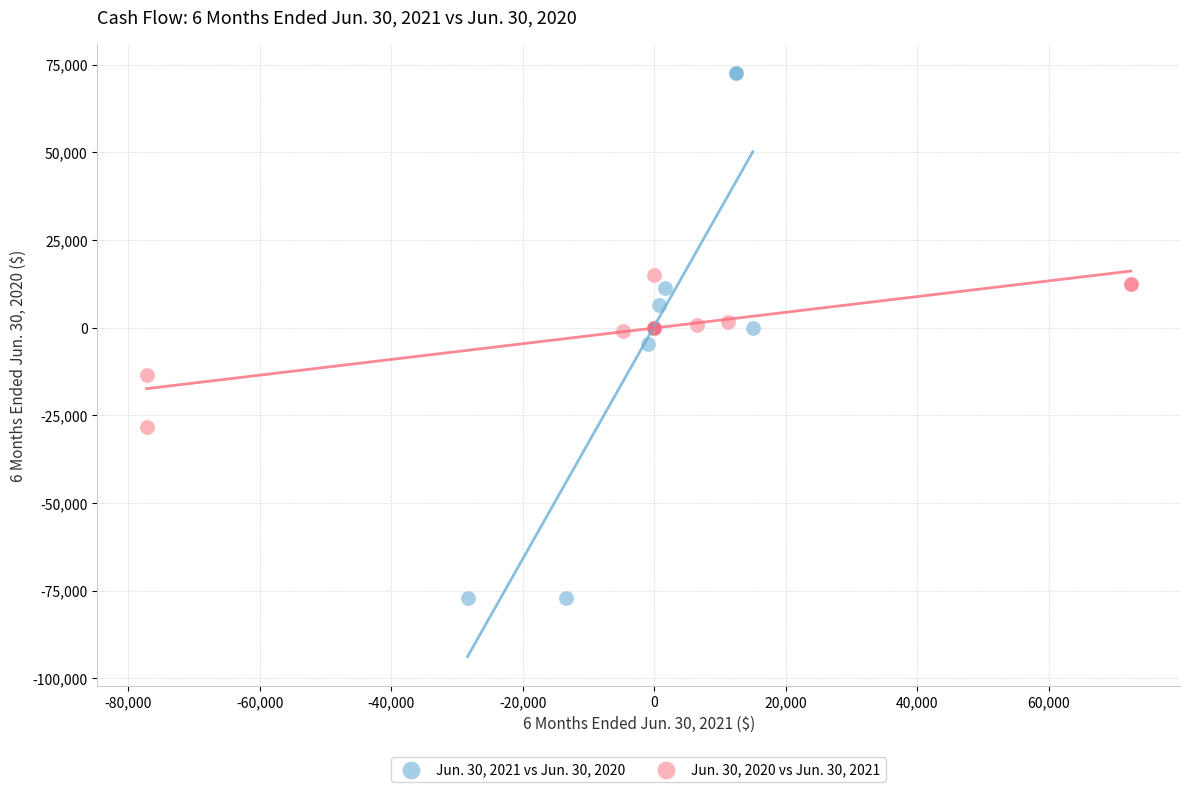

Which series has the widest spread of Y values?

Jun. 30, 2021 vs Jun. 30, 2020